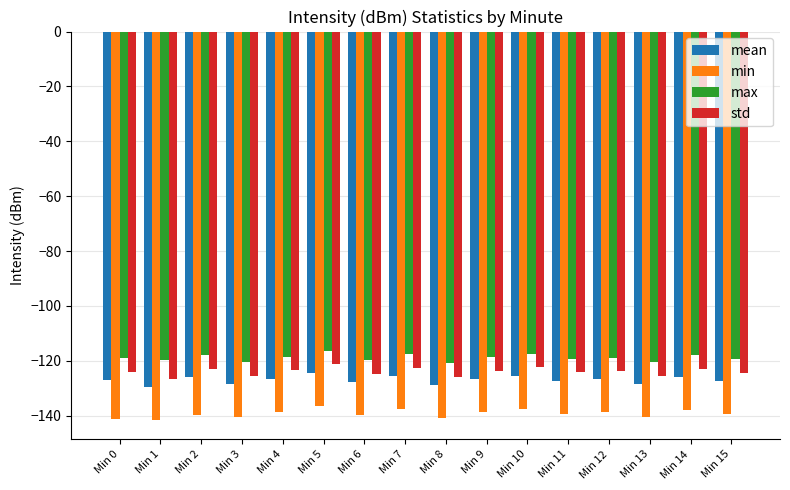

Which series has the largest total across all categories?

max